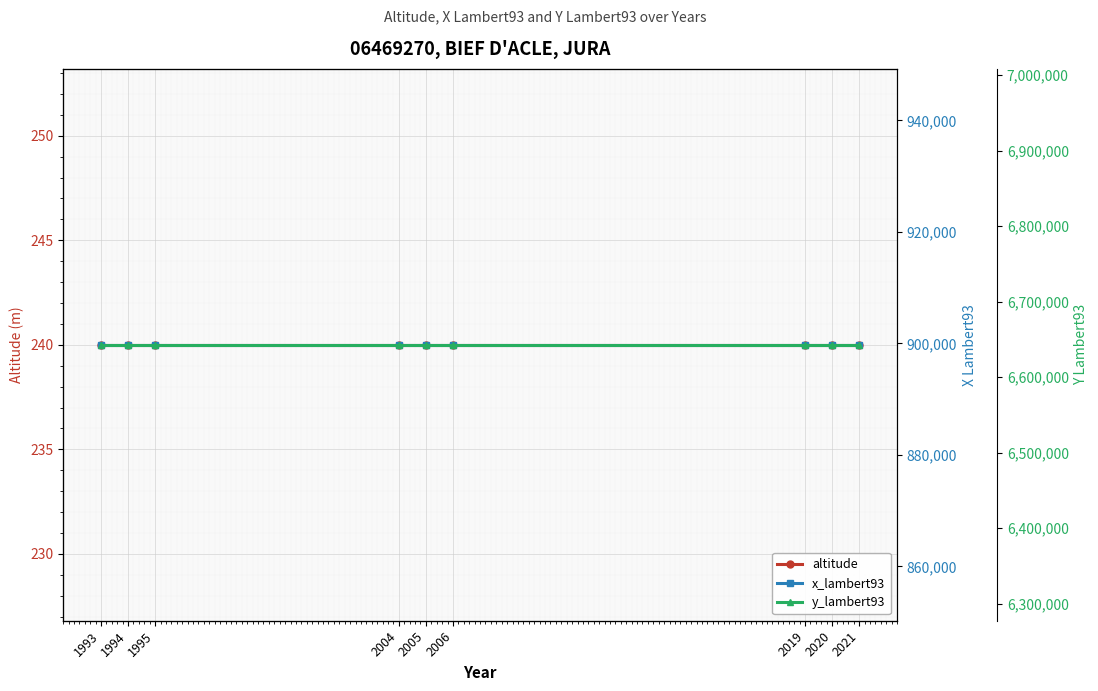

True or false: y_lambert93 and x_lambert93 intersect in this chart.

False